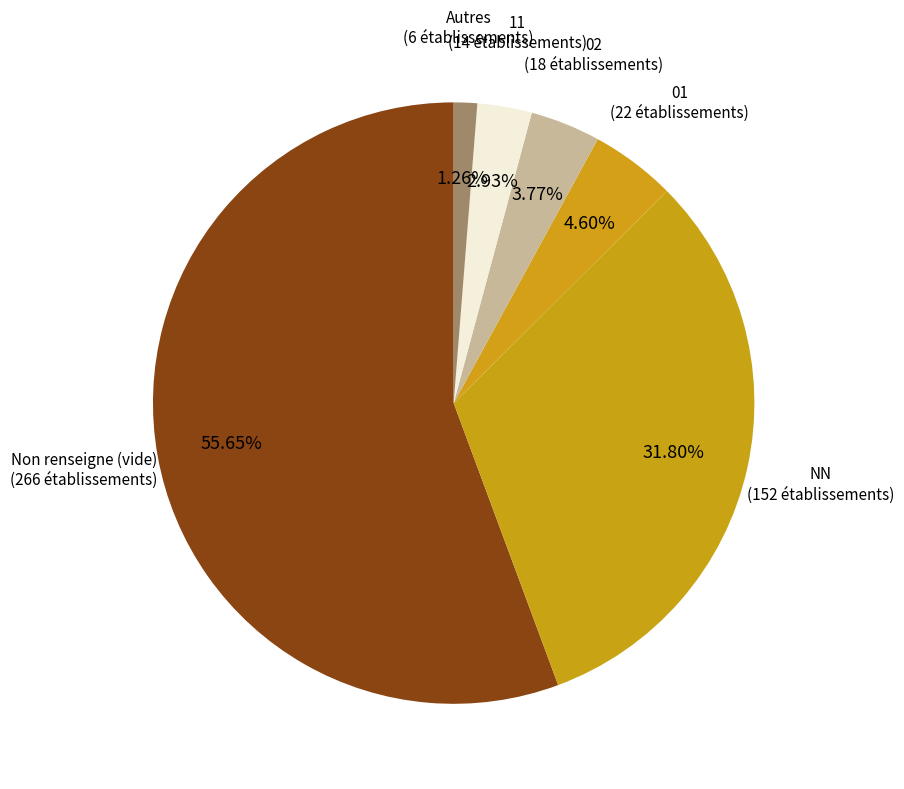

How many slices are in this pie chart?

6